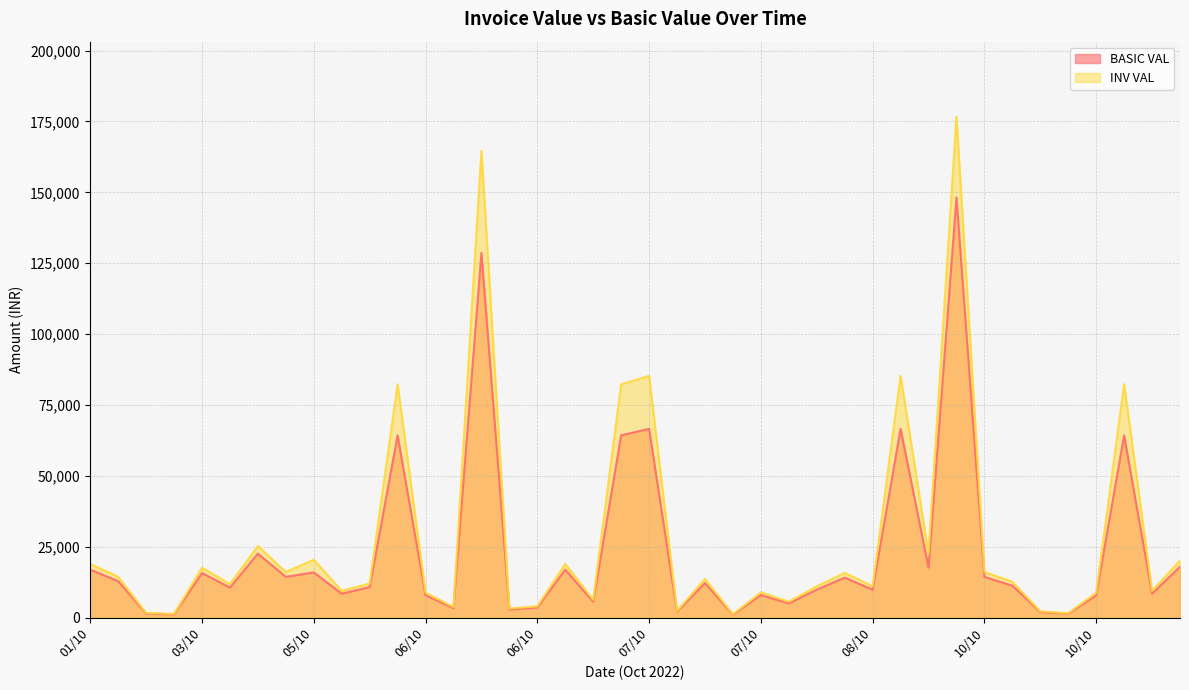

Reading left to right, what are all the values shown in this chart?

BASIC VAL: 16950.0	12888.0	1512.0	1186.5	15763.5	10620.0	22600.0	14400.0	15985.2	8475.0	10800.0	64312.0	7910.0	3390.0	128624.0	2880.0	3600.0	16950.0	5650.0	64312.0	66605.0	2160.0	12240.0	1073.5	7994.8	5056.8	9887.5	14125.0	9887.5	66605.0	17685.8	148200.0	14400.0	11300.0	2005.8	1412.5	7881.8	64312.0	8475.0	18000.0
INV VAL: 18984.0	14434.6	1693.4	1328.9	17655.1	11894.4	25312.0	16128.0	20461.1	9492.0	12096.0	82319.4	8859.2	3796.8	164638.7	3225.6	4032.0	18984.0	6328.0	82319.4	85254.4	2419.2	13708.8	1202.3	8954.1	5663.6	11074.0	15820.0	11074.0	85254.4	22637.8	176624.8	16128.0	12656.0	2246.4	1582.0	8827.6	82319.4	9492.0	20160.0